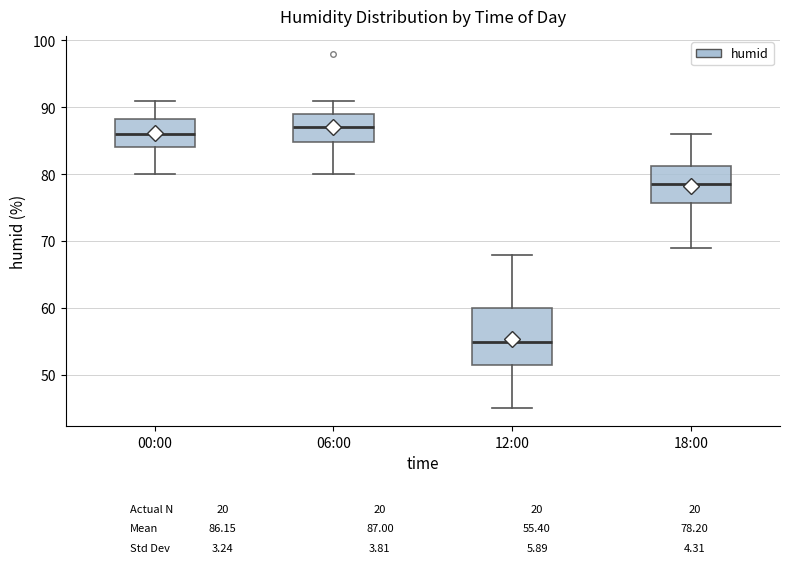

Where does the upper whisker of the box for 12:00 end on the y-axis? The values are not printed on the chart, so give them approximately, as read against the axis.

68